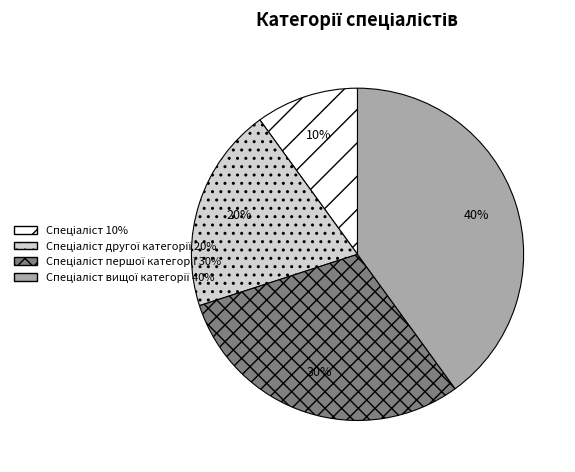

Is there a majority slice in this chart?

No